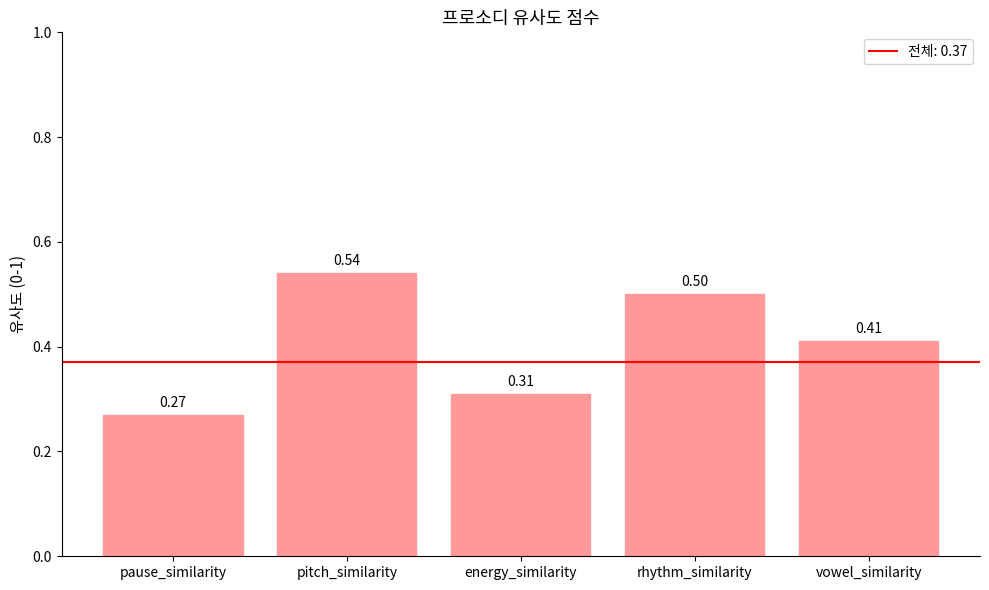

What is the label of the 5th bar from the left?

vowel_similarity